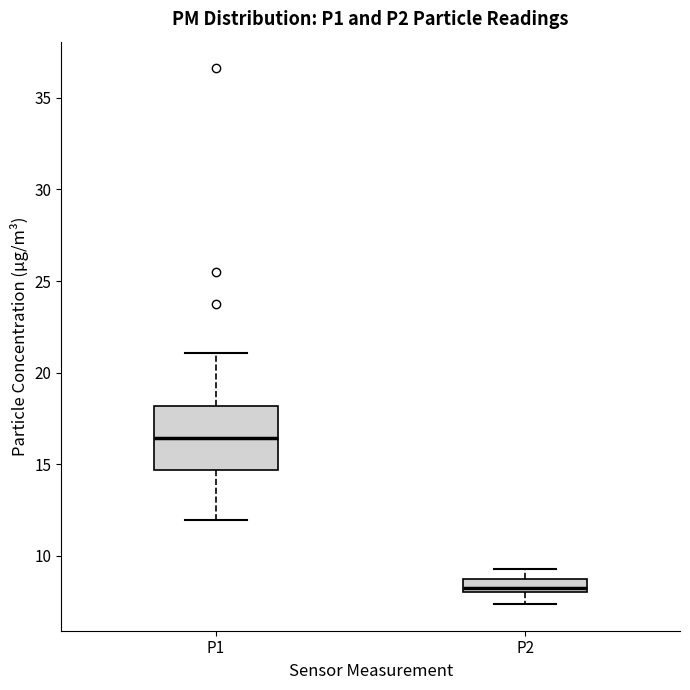

Where is the upper edge of the box for P1 on the y-axis? The values are not printed on the chart, so give them approximately, as read against the axis.

18.0